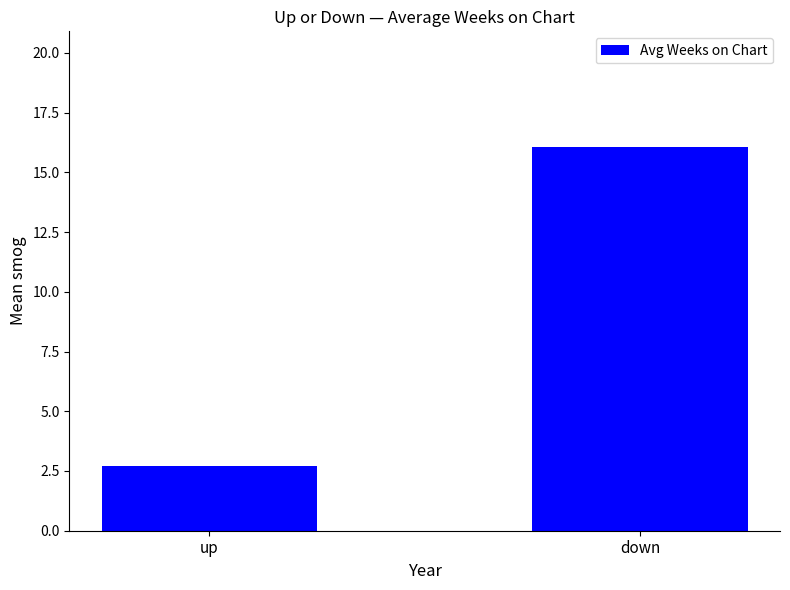

What is the approximate value at up?

2.7